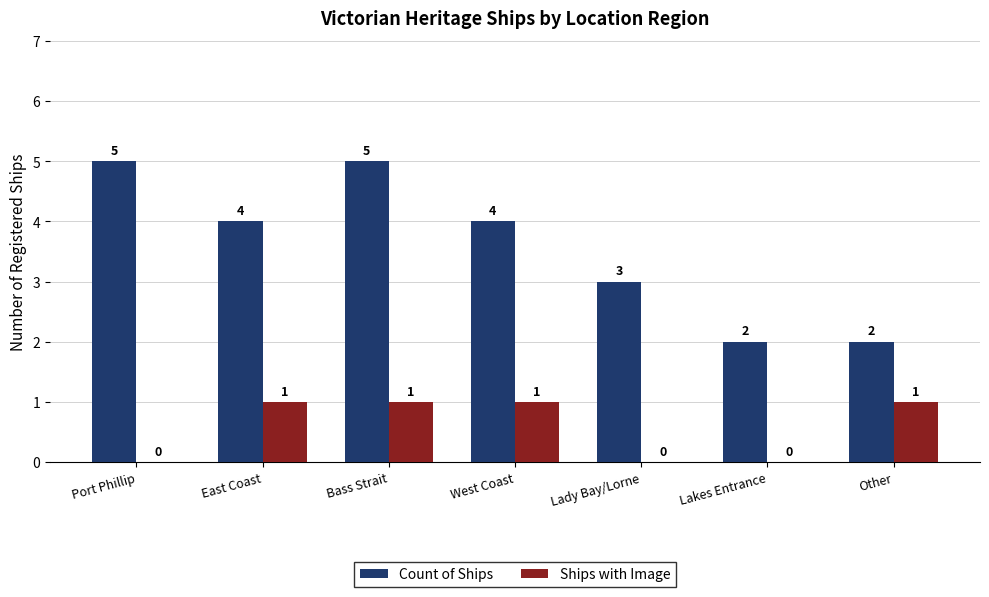

Where does the Count of Ships series first go above 4?

Port Phillip